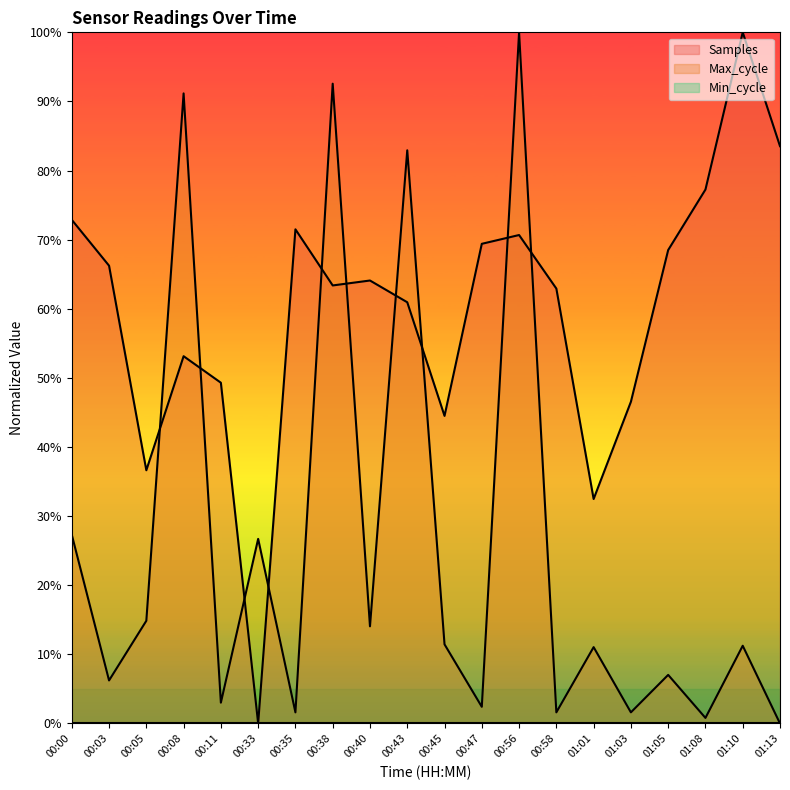

How many positive values does the Samples series have?

19